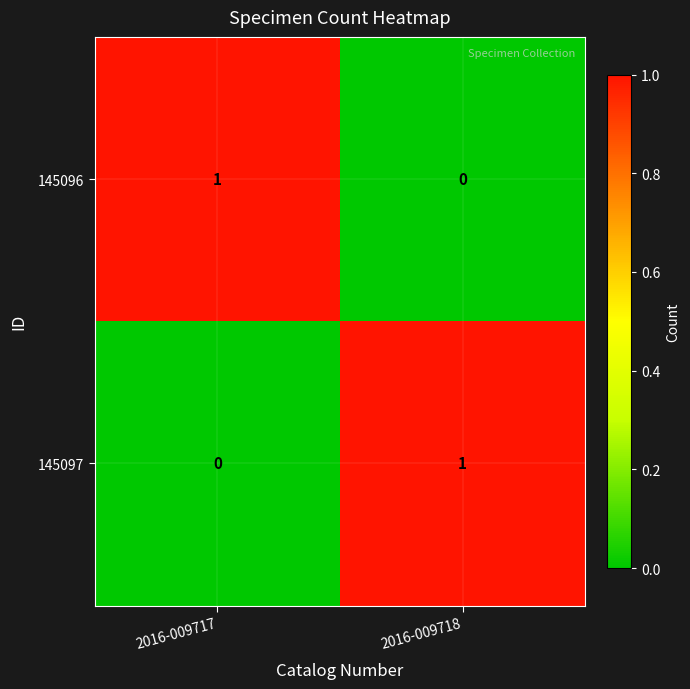

Which category has the lowest value in the 145097 series?

2016-009717